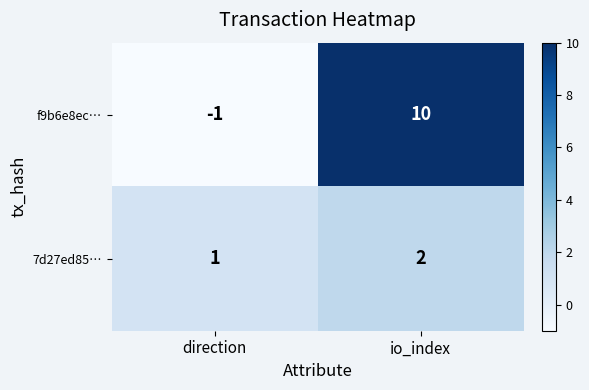

Which series has the largest total across all categories?

f9b6e8ec…